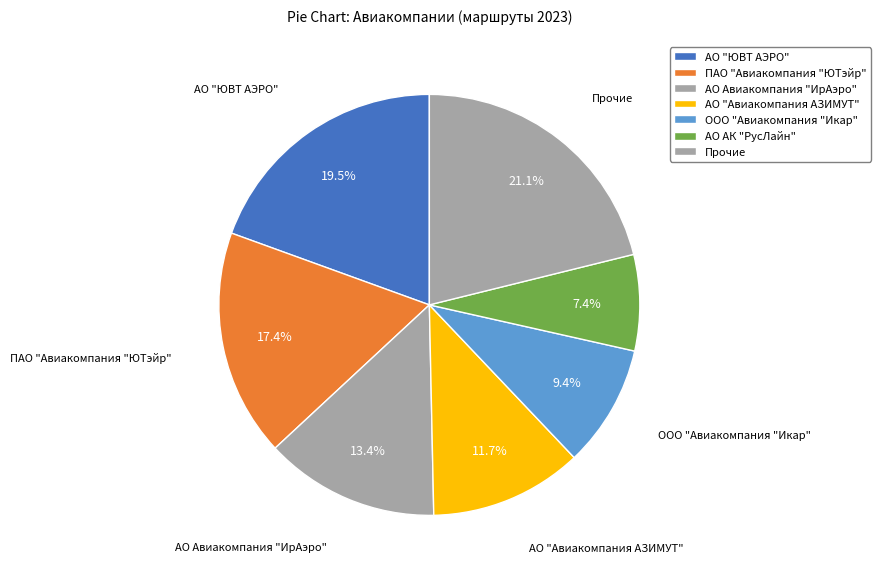

How many segments does this pie chart have?

7